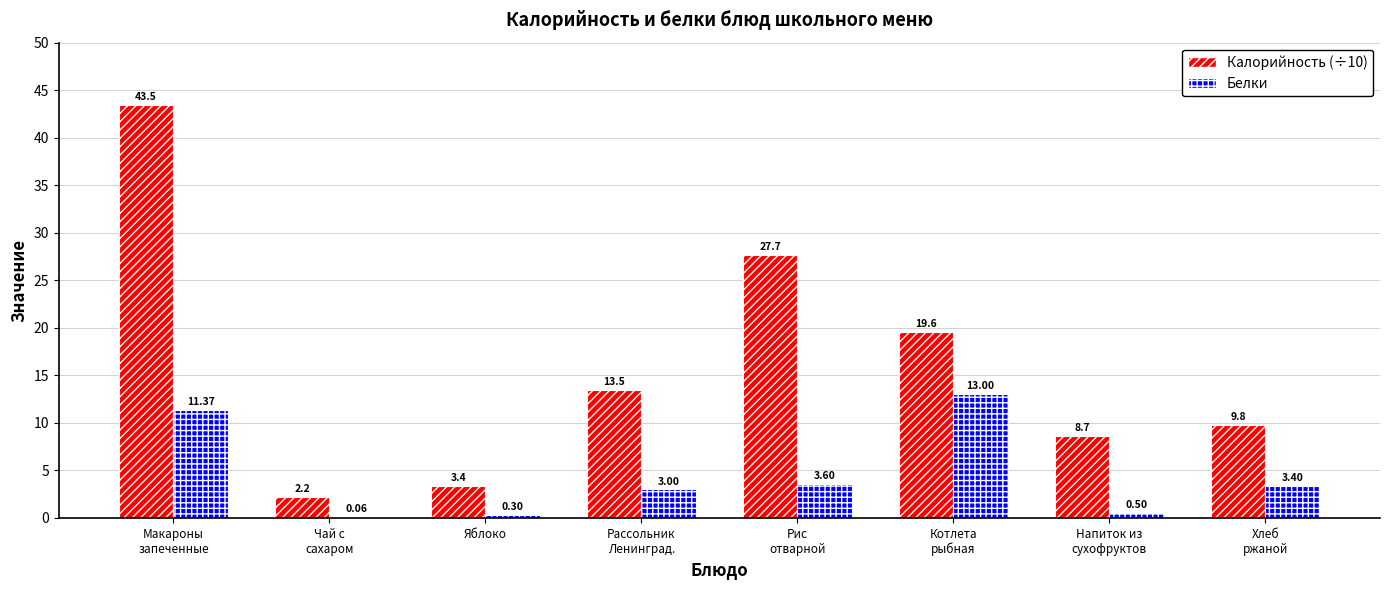

Which series has the largest total across all categories?

Калорийность (÷10)